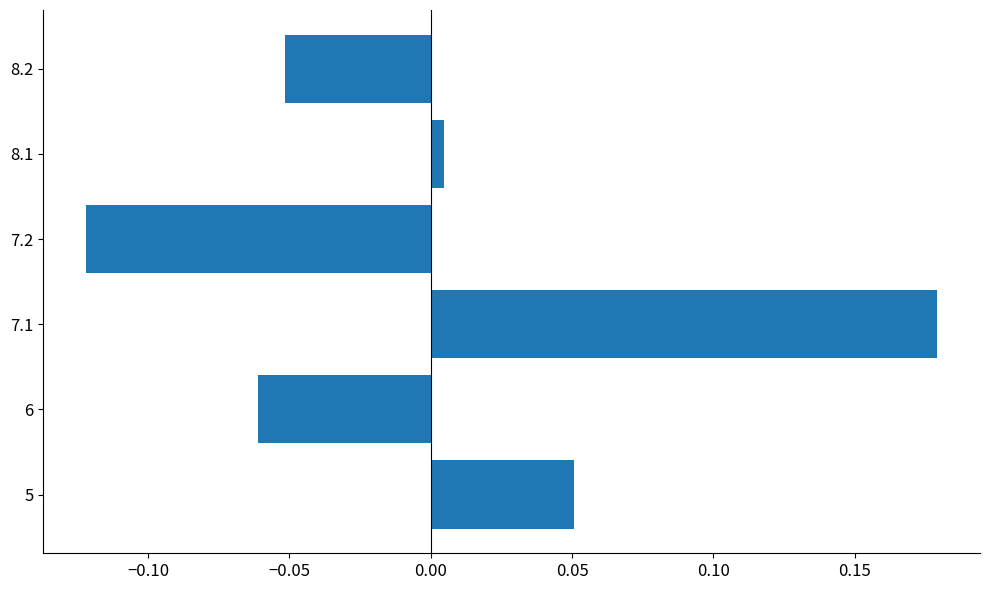

List the labels in order of value, smallest first.

7.2, 6, 8.2, 8.1, 5, 7.1